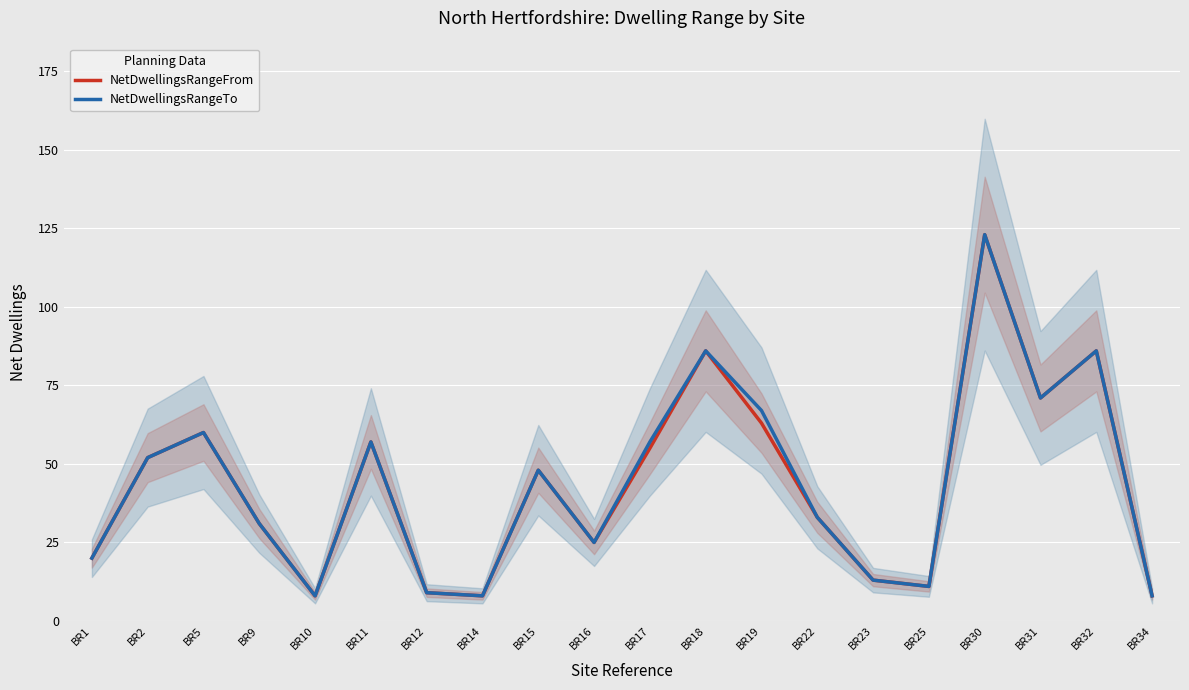

True or false: NetDwellingsRangeTo and NetDwellingsRangeFrom intersect in this chart.

False